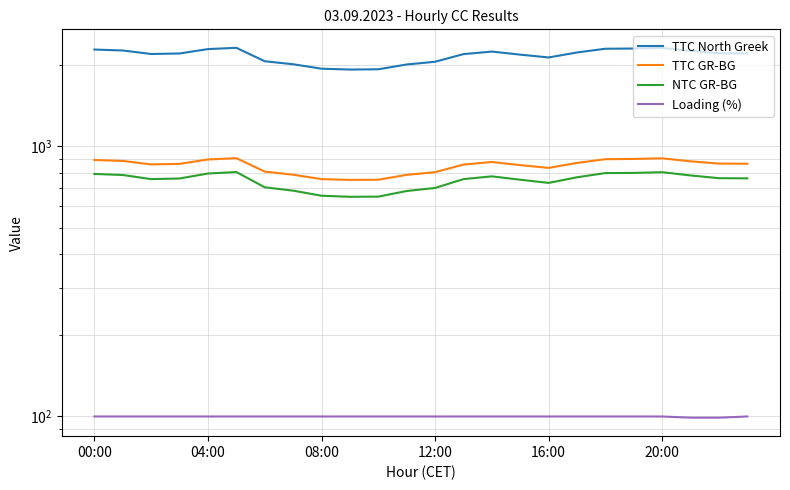

At which label does TTC GR-BG reach its minimum?

9